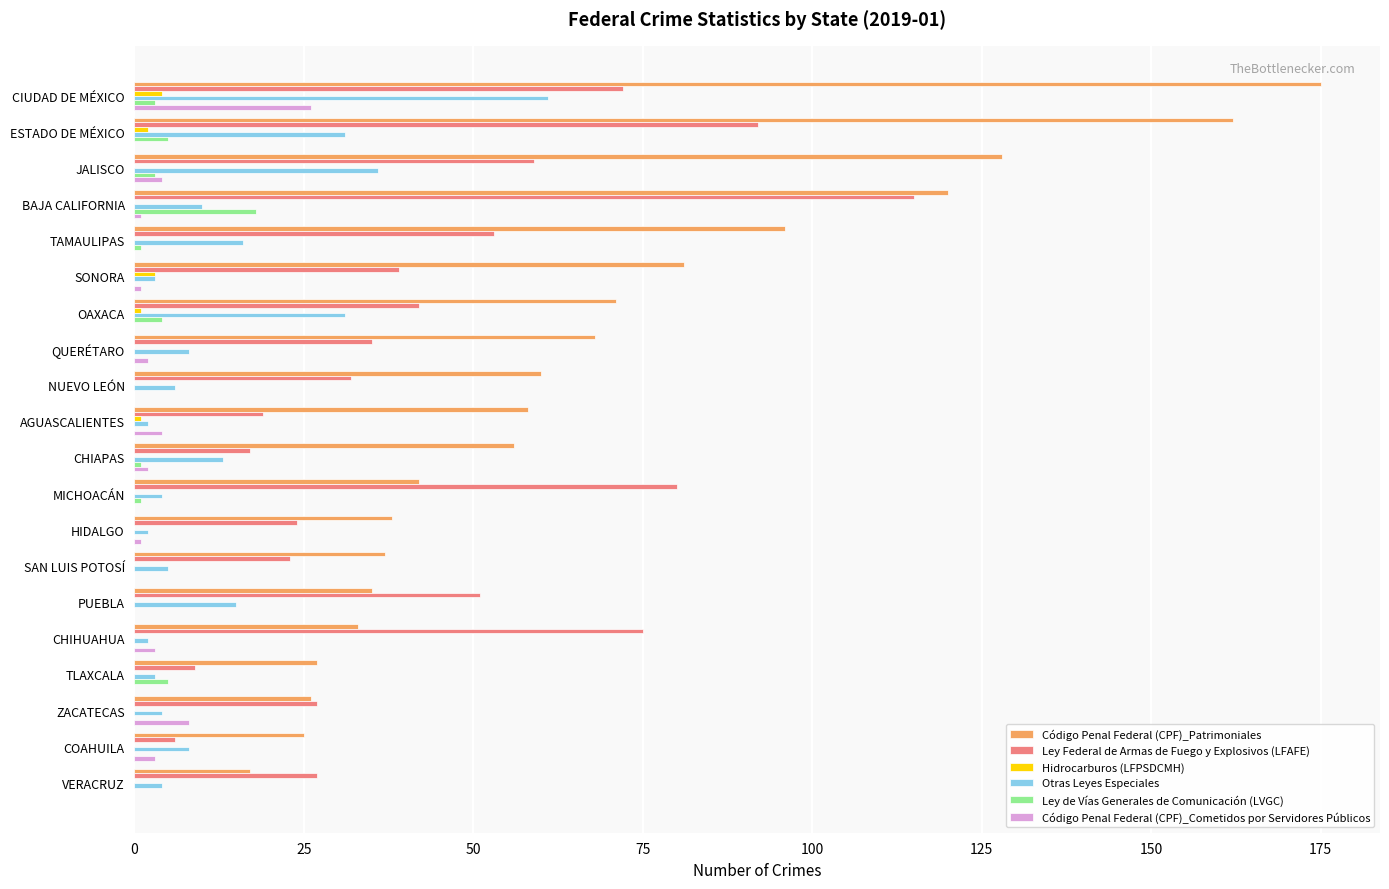

What is the highest value of the Código Penal Federal (CPF)_Patrimoniales series?

175